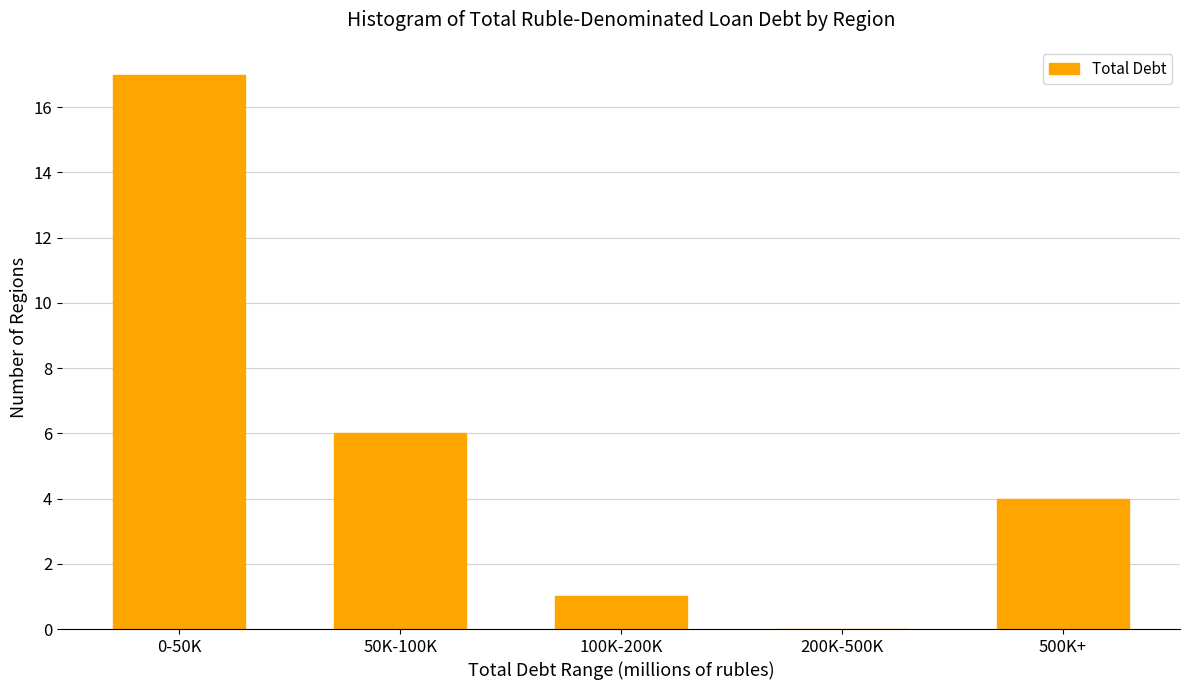

Reading left to right, transcribe all the data shown in this chart.

0-50K=17	50K-100K=6	100K-200K=1	200K-500K=0	500K+=4